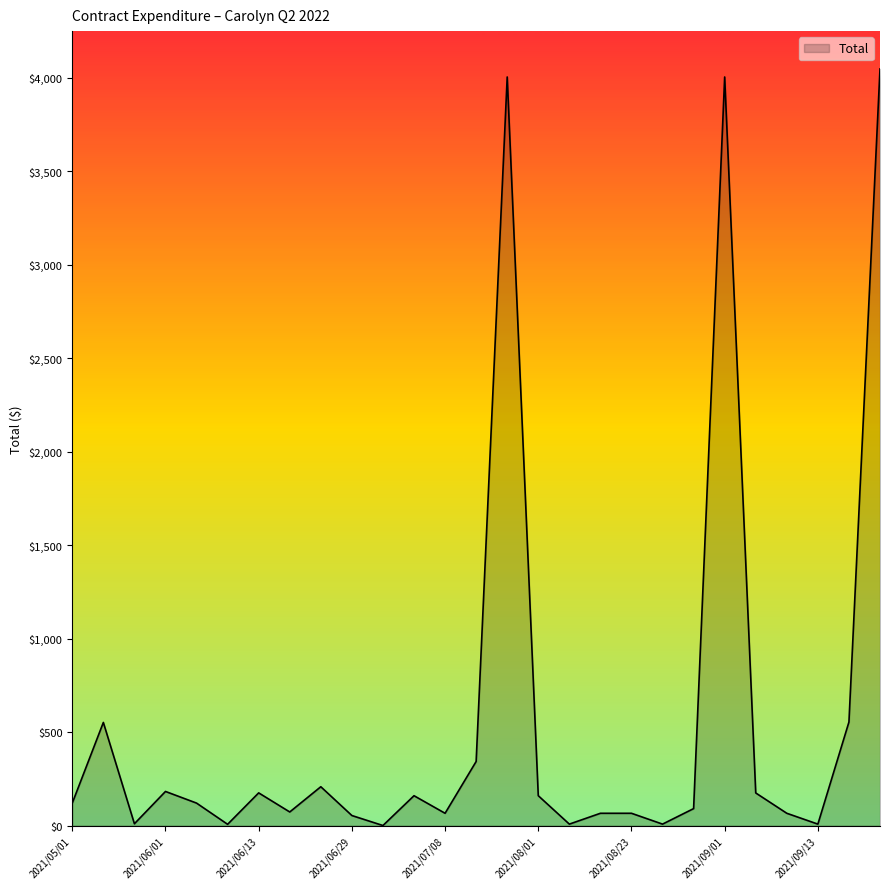

What is the difference between the second highest and minimum values?

4004.7